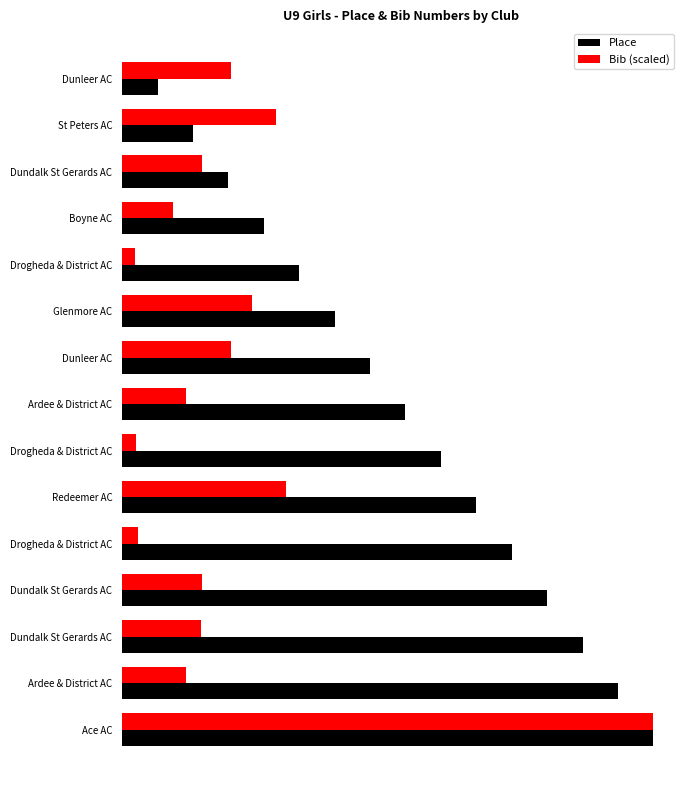

What are all the series names shown in the legend?

Place, Bib (scaled)